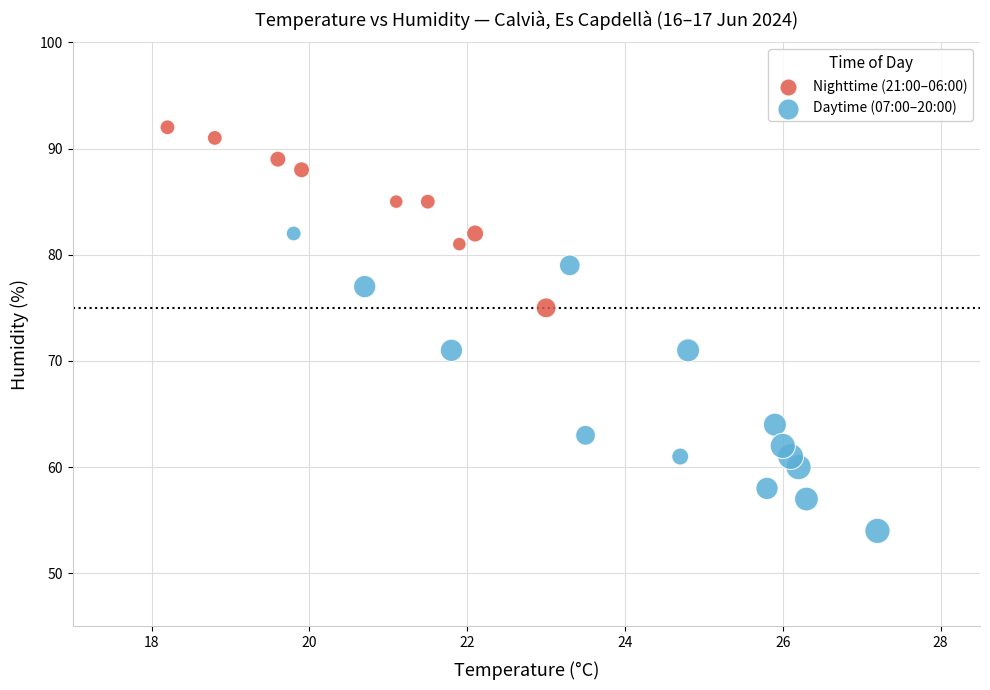

Which series has the largest Y range (max minus min)?

Daytime (07:00–20:00)